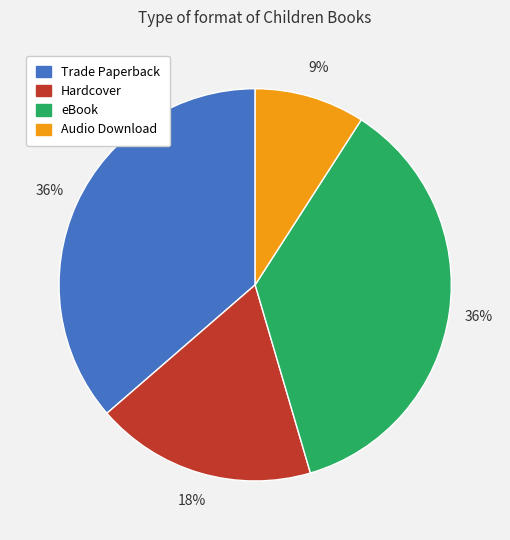

To the nearest percent, what is the average slice percentage?

25%